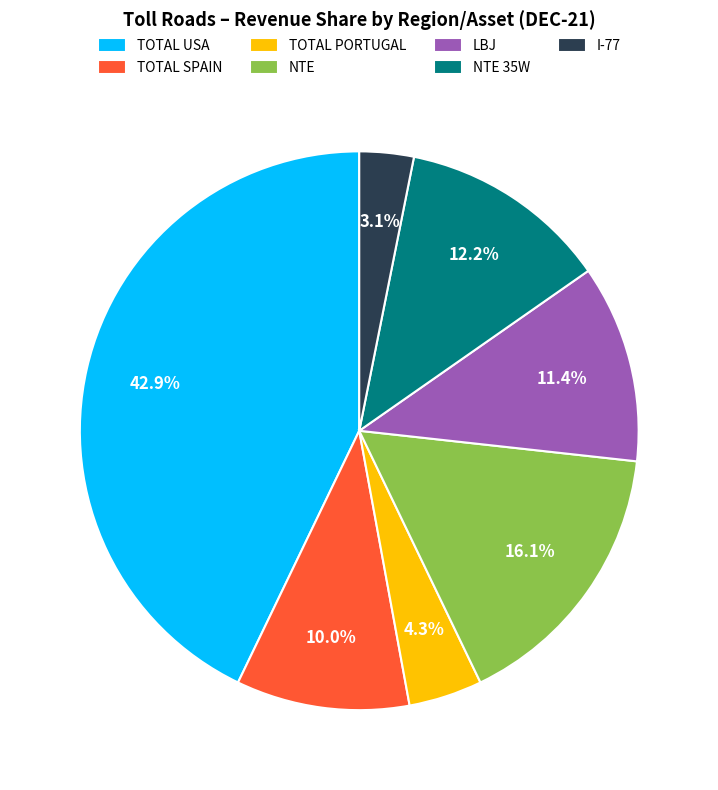

To the nearest percent, what is the combined percentage of NTE and TOTAL SPAIN?

26%